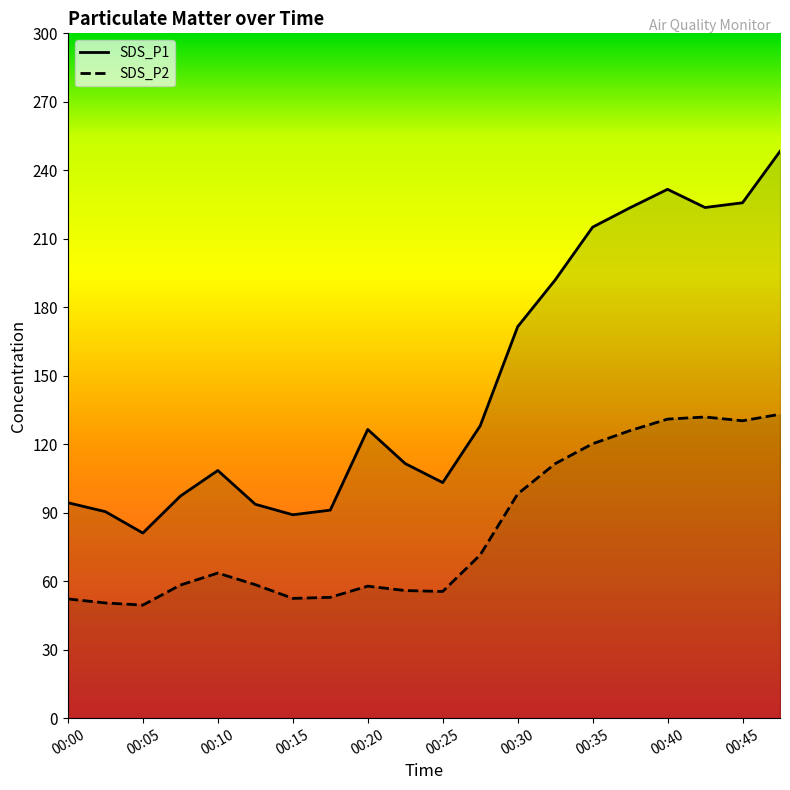

What is the difference between the second highest and second lowest values in the SDS_P1 series?

142.6